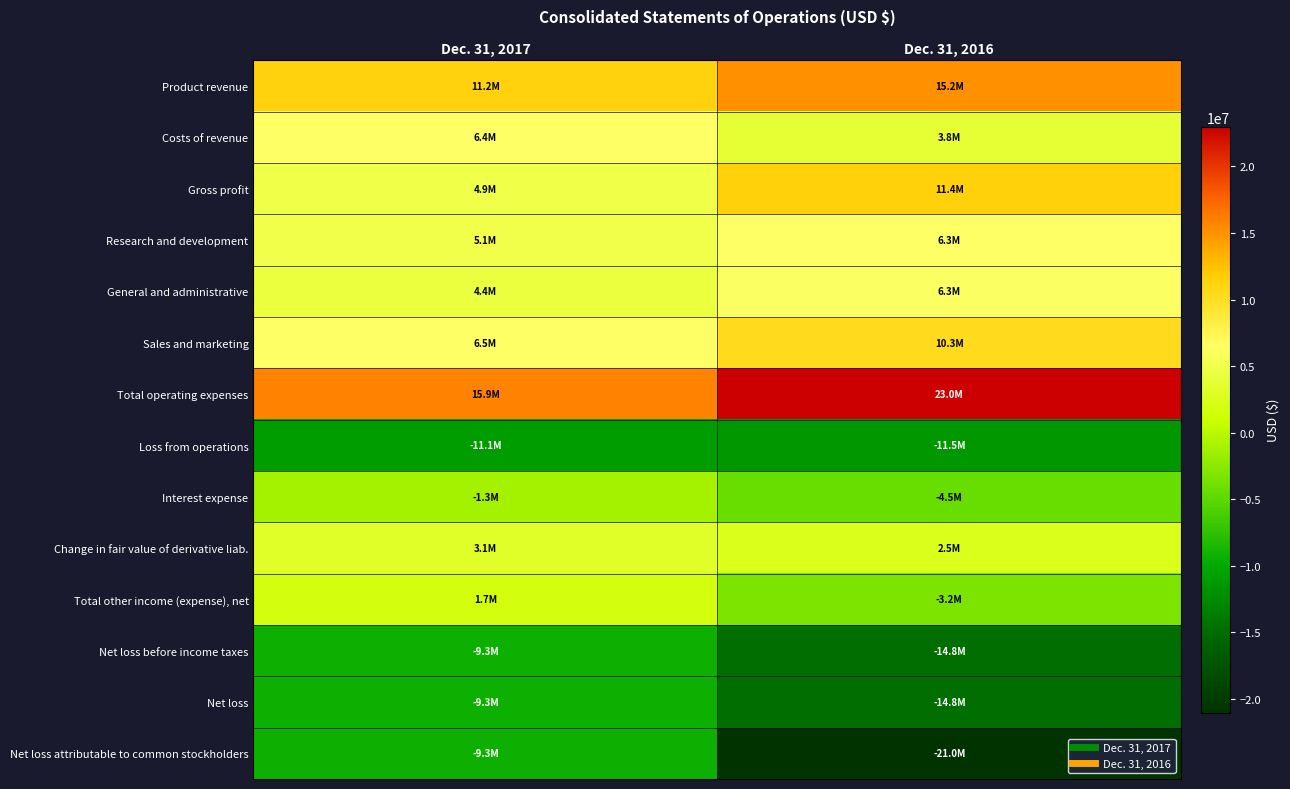

What is the minimum value shown in the chart?

-21041000